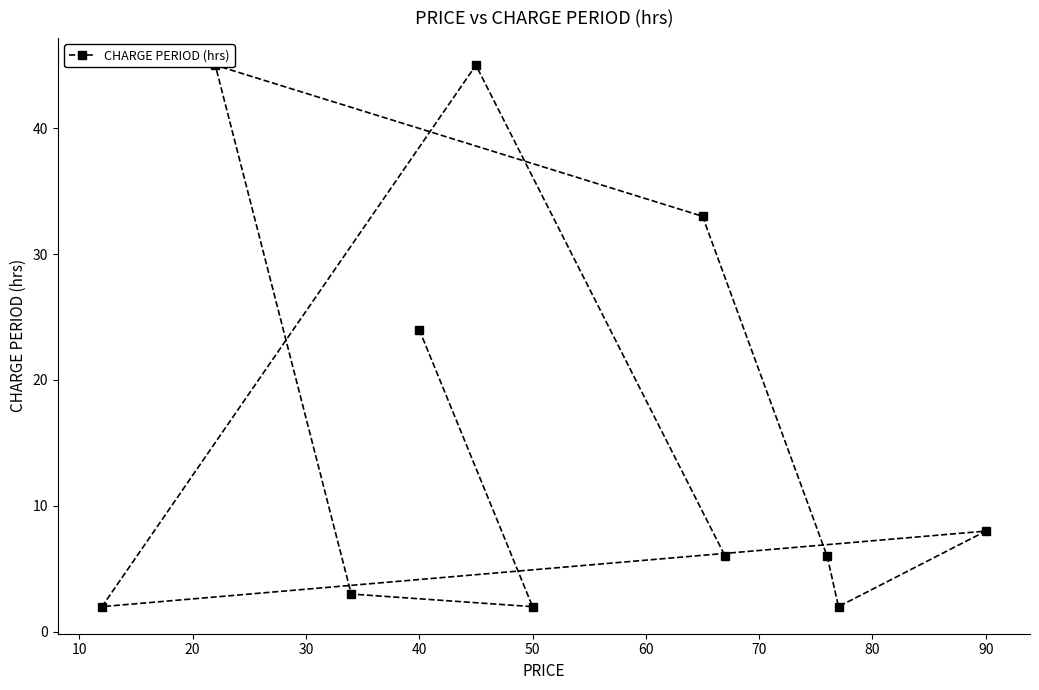

How many data points are above 6?

5